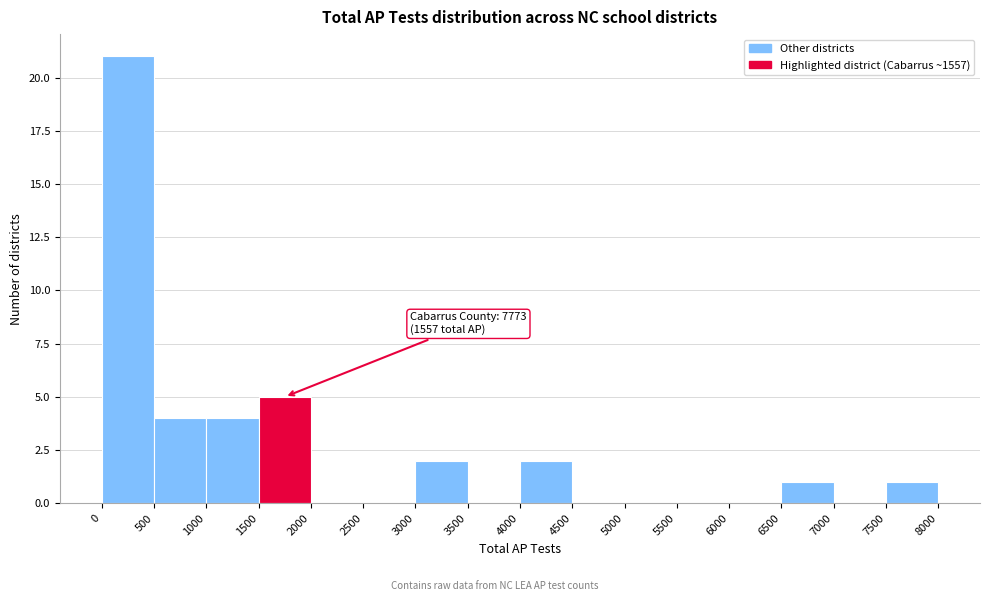

Over which range of the x-axis is the bar tallest?

0 to 500